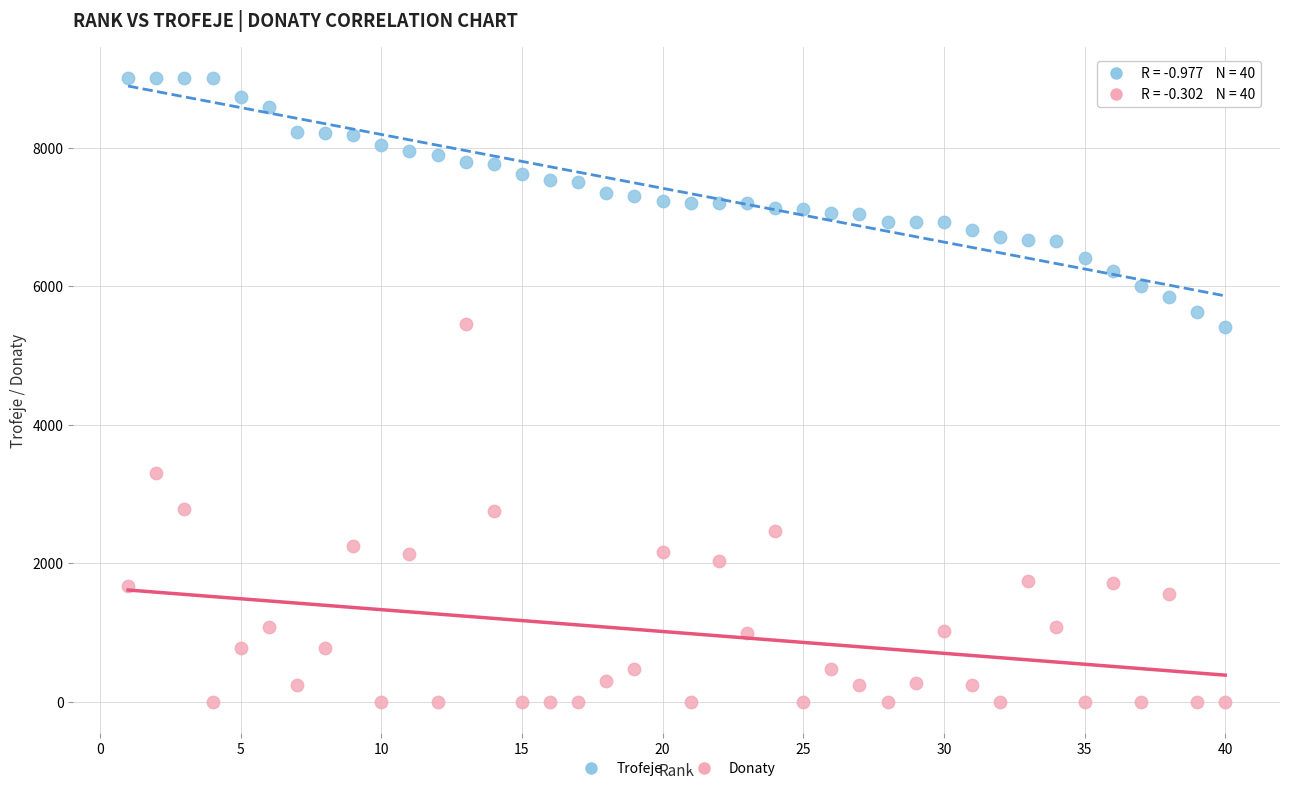

Across all data points, what is the range of X values (max minus min)?

39